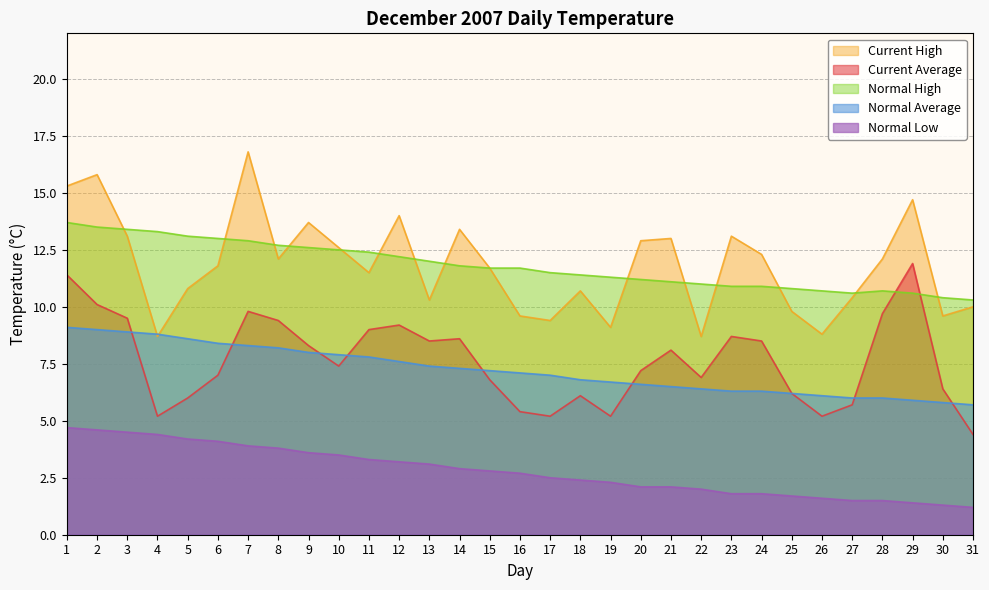

What is the maximum value for col_6?

13.7